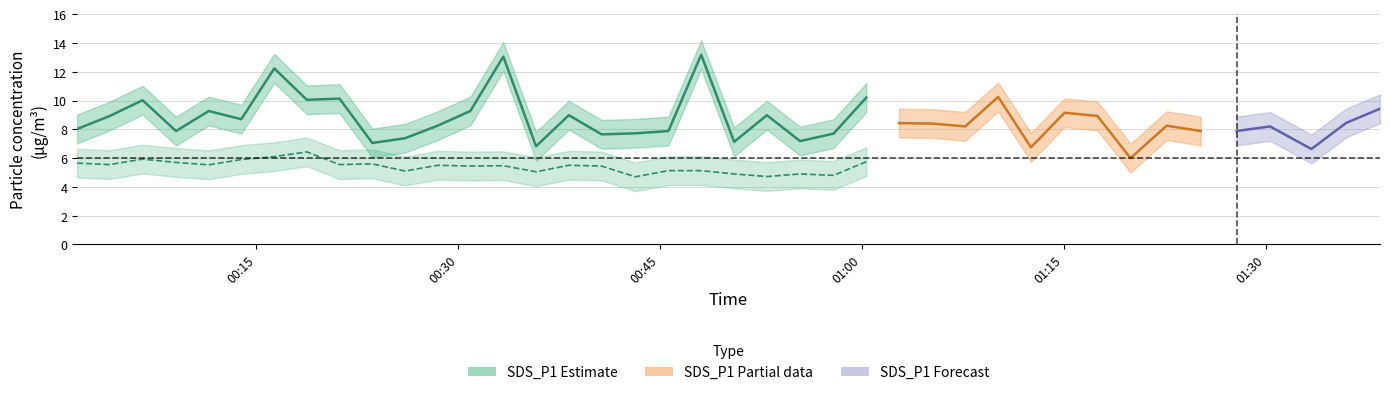

What is the sum of the SDS_P1_center values at 0 and 1?

16.9